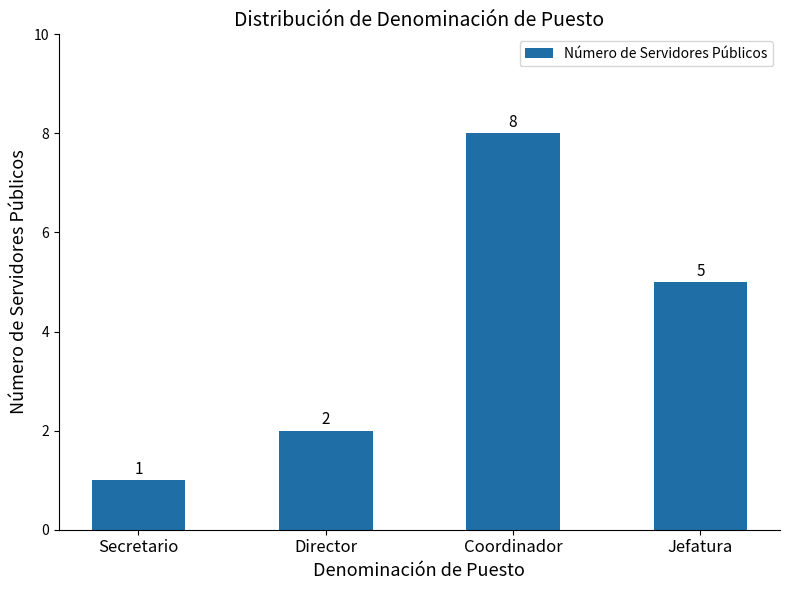

Between Director and Secretario, which is larger?

Director